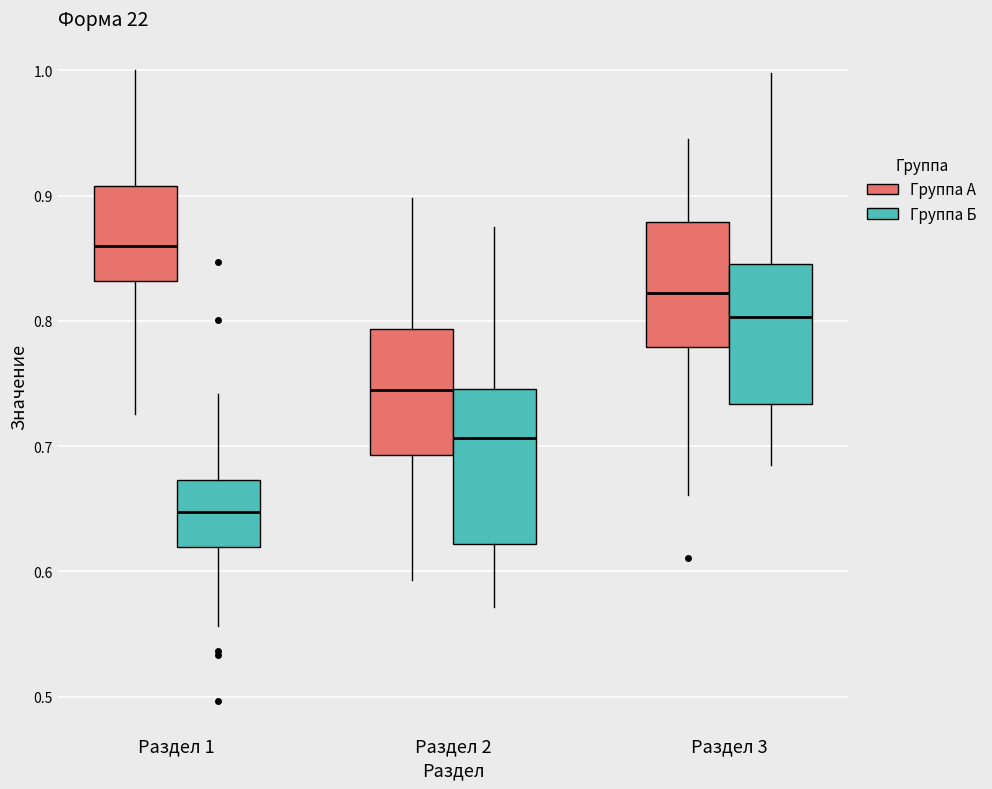

Which box's median line is the lowest?

Раздел 1 (Группа Б)